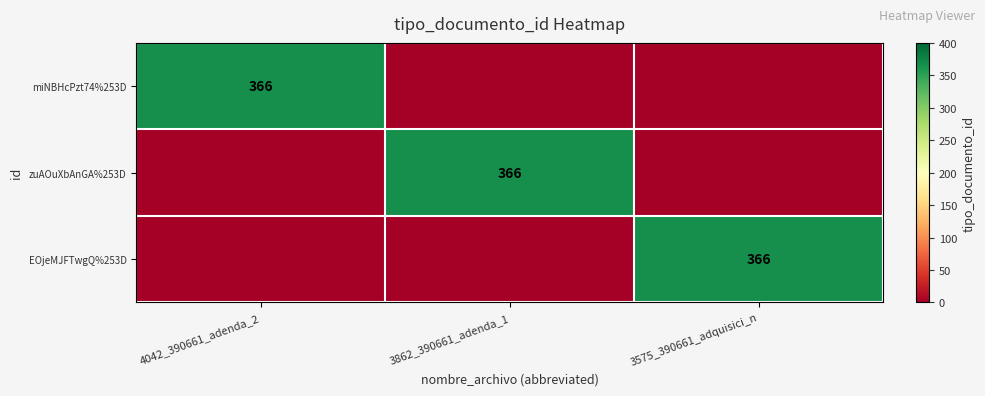

Is it true that miNBHcPzt74%253D equals 624 at 4042_390661_adenda_2?

False